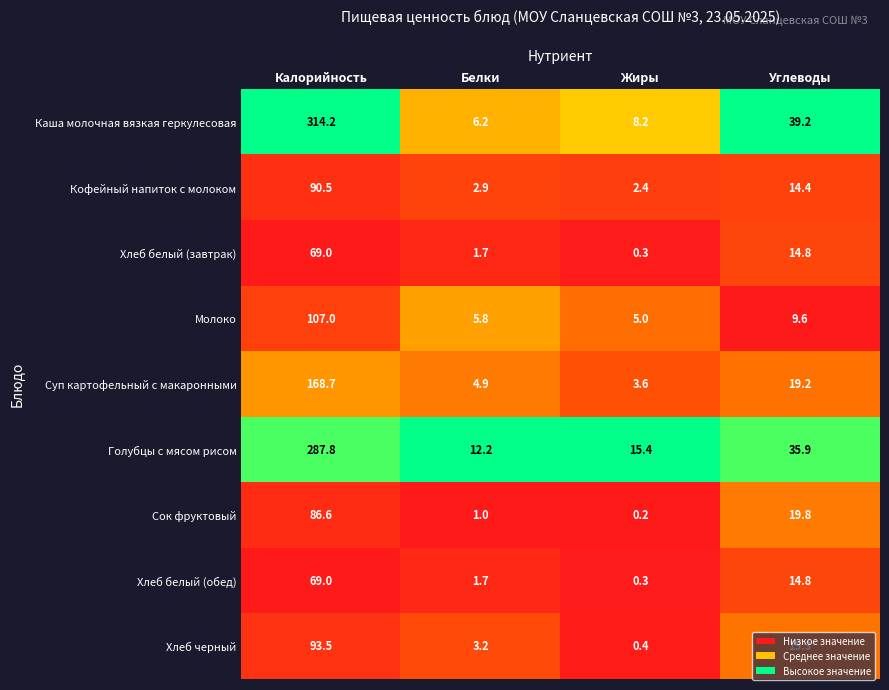

List the labels in order of Сок фруктовый value, largest first.

Калорийность, Углеводы, Белки, Жиры